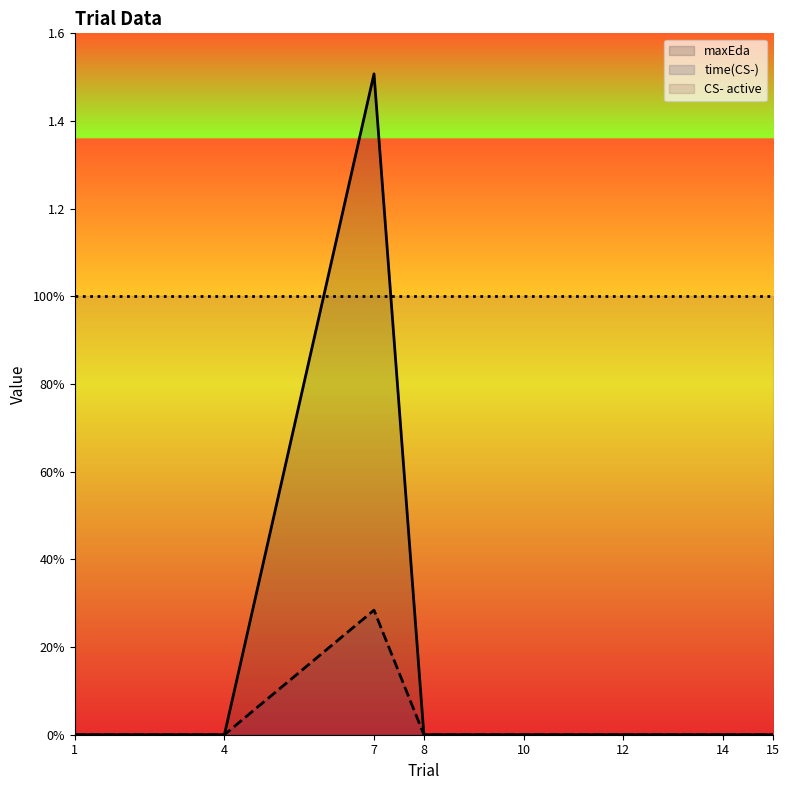

Where is the first local maximum for maxEda?

7